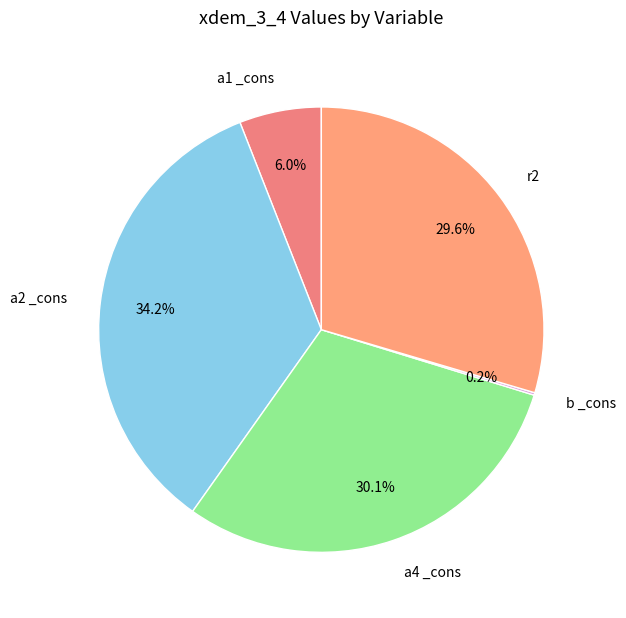

What percentage is NOT represented by a1 _cons?

94.0%